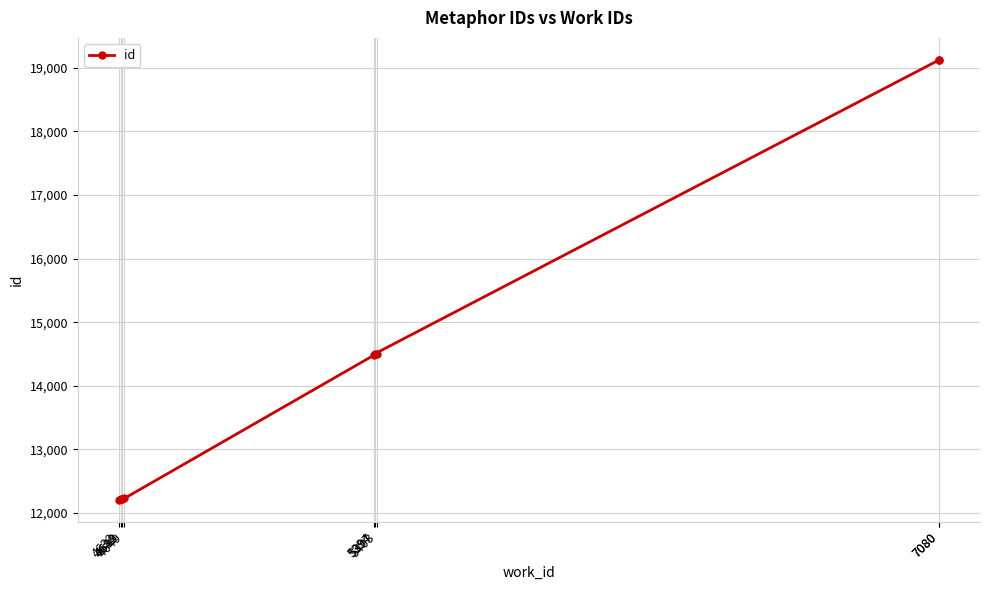

Rank the categories by value from lowest to highest.

4632, 4639, 4642, 4649, 5394, 5403, 5397, 7080, 7080